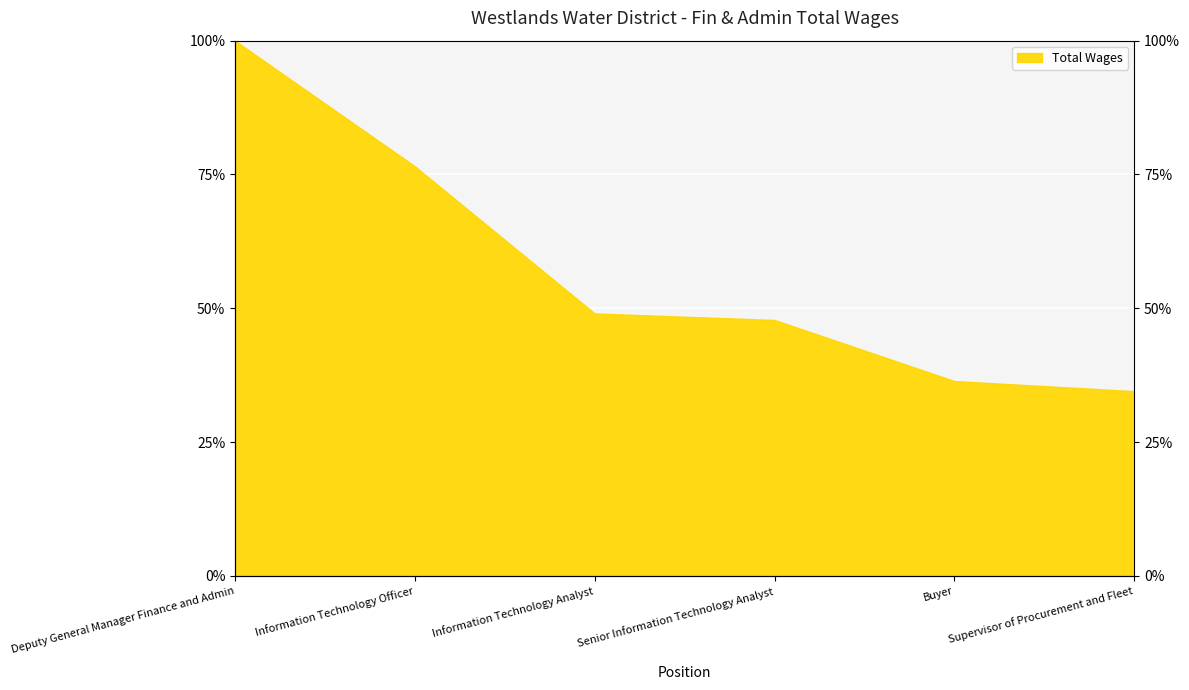

The chart shows a value of 18.5 at Buyer. True or false?

False